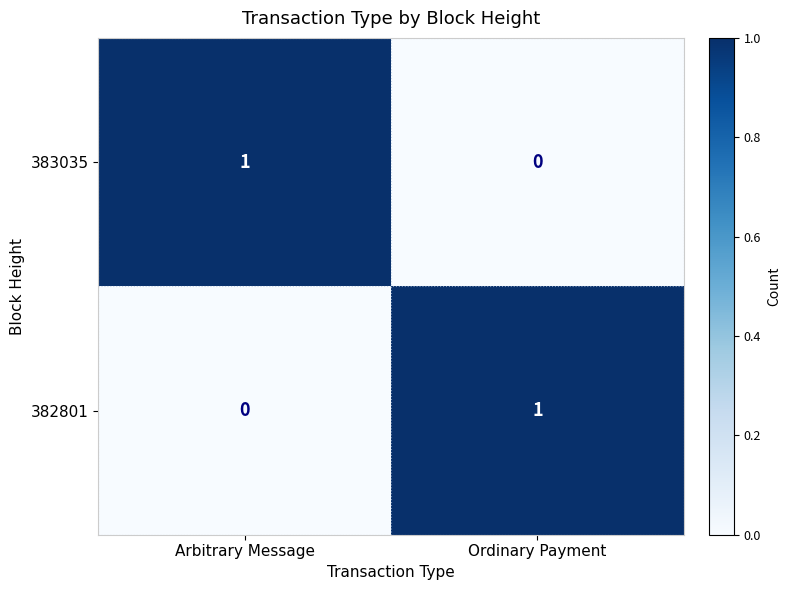

Is the value of 382801 at Ordinary Payment greater than the value of 383035 at Ordinary Payment?

Yes